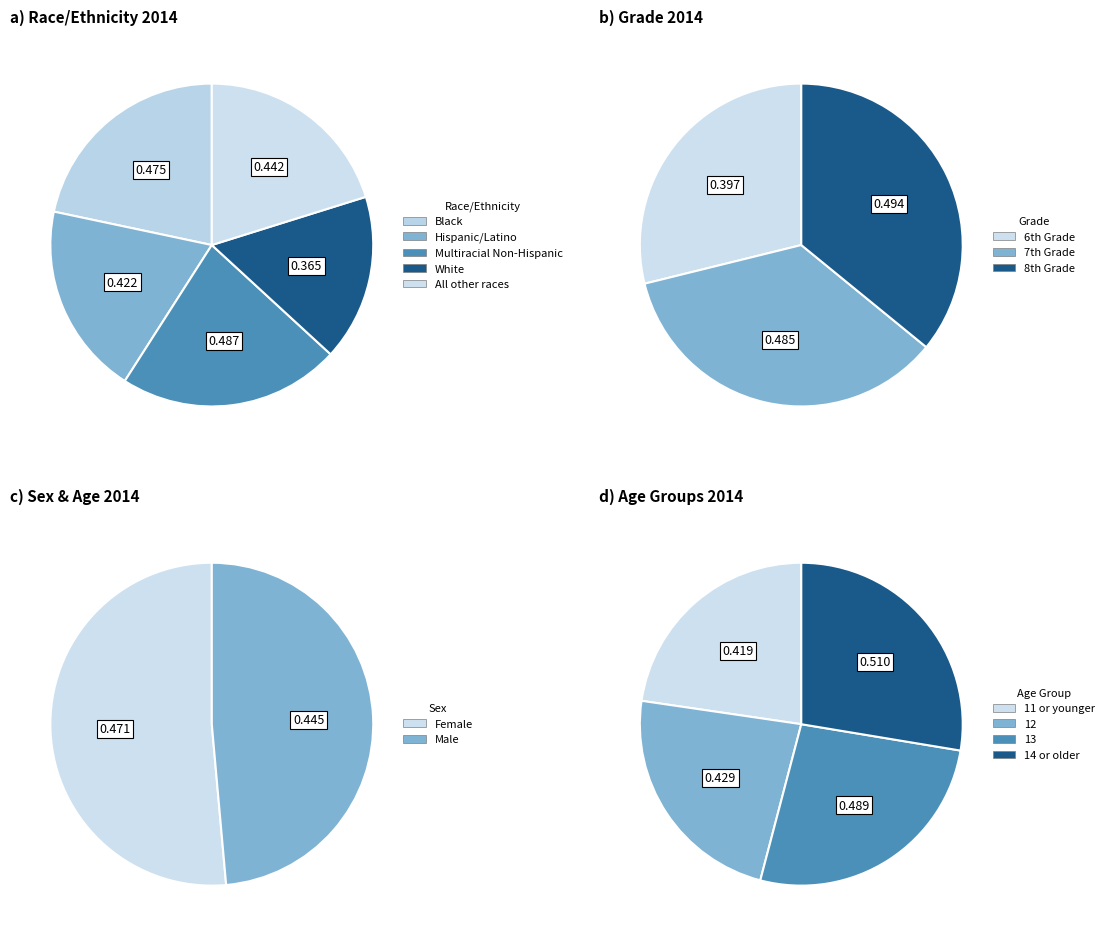

Is there any slice that represents more than half of the pie?

No